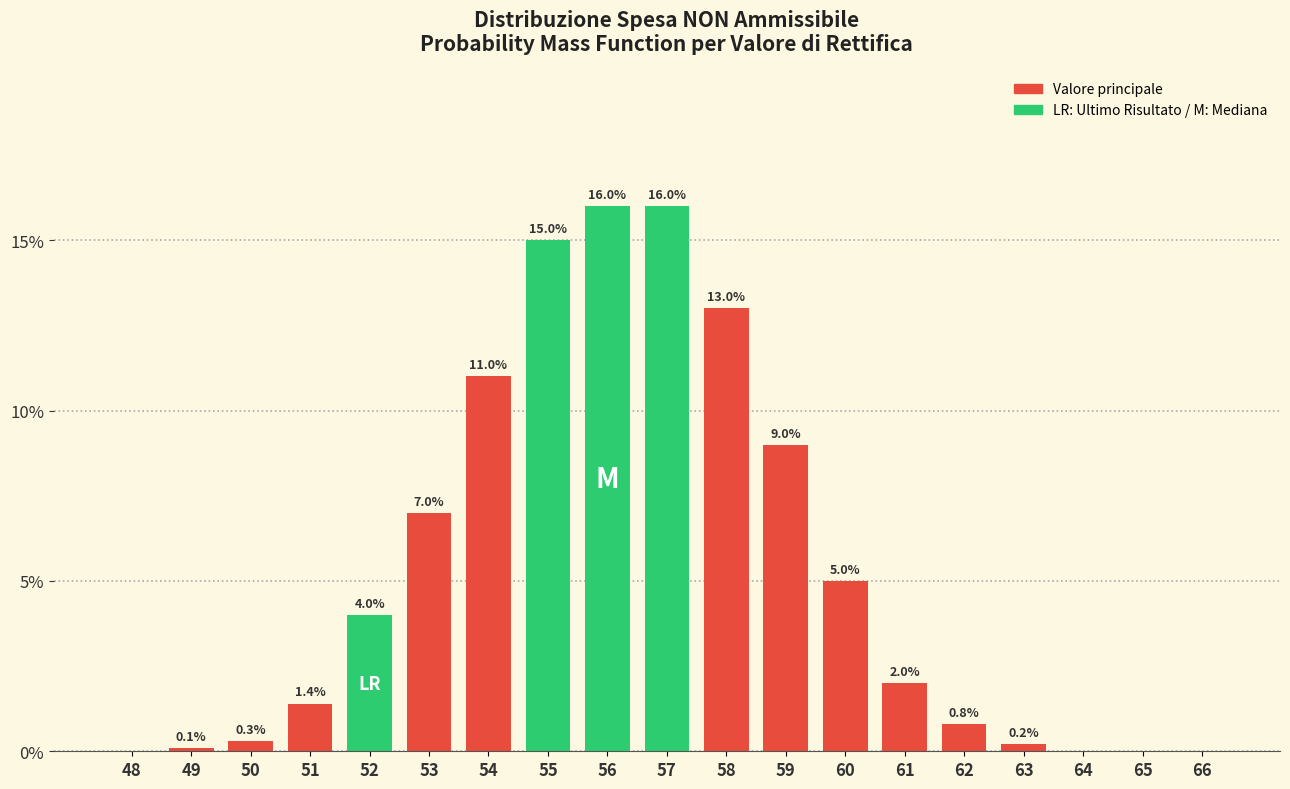

Reading left to right, transcribe all the data shown in this chart.

48=0.0	49=0.1	50=0.3	51=1.4	52=4.0	53=7.0	54=11.0	55=15.0	56=16.0	57=16.0	58=13.0	59=9.0	60=5.0	61=2.0	62=0.8	63=0.2	64=0.0	65=0.0	66=0.0